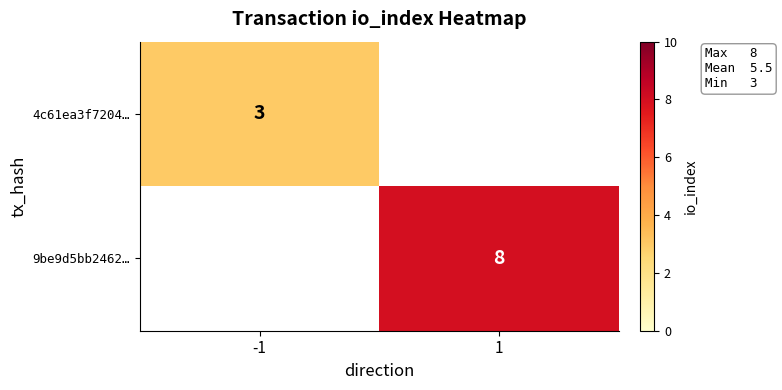

How many series are shown in this chart?

2